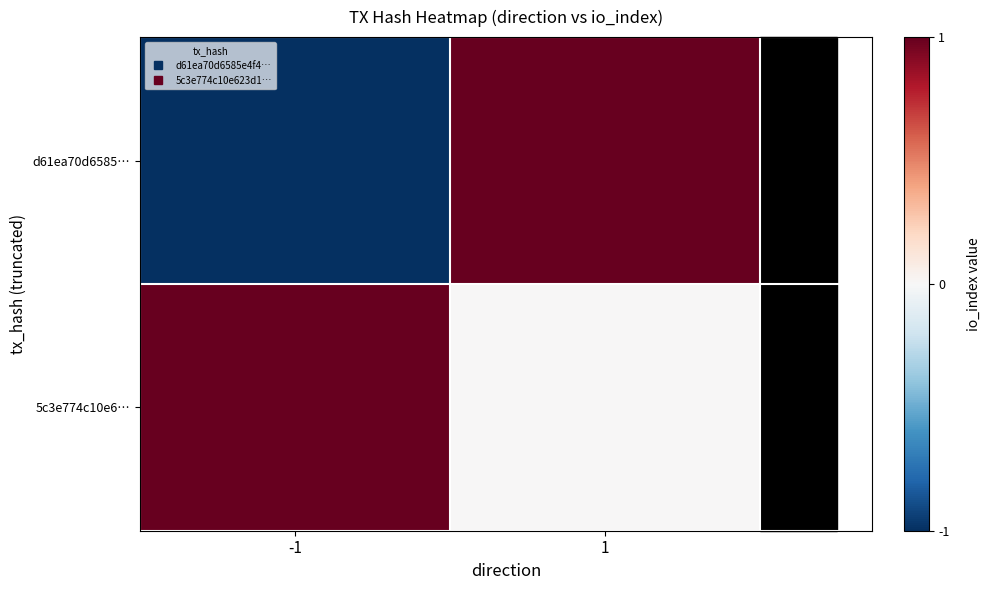

At how many categories does at least one series exceed 0?

2